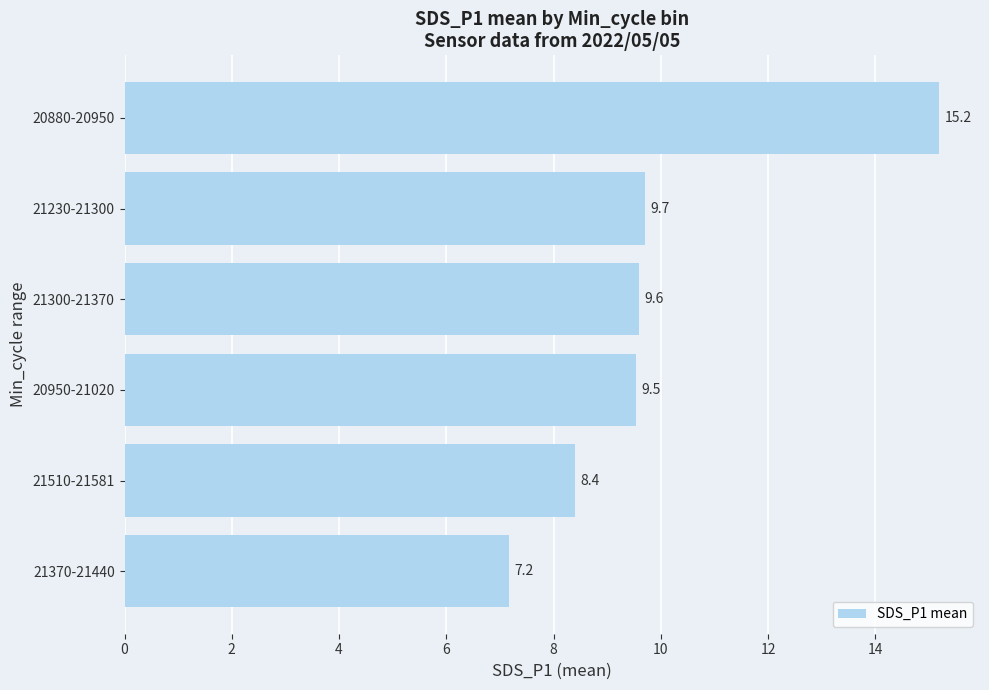

How many data points are less than 9?

2